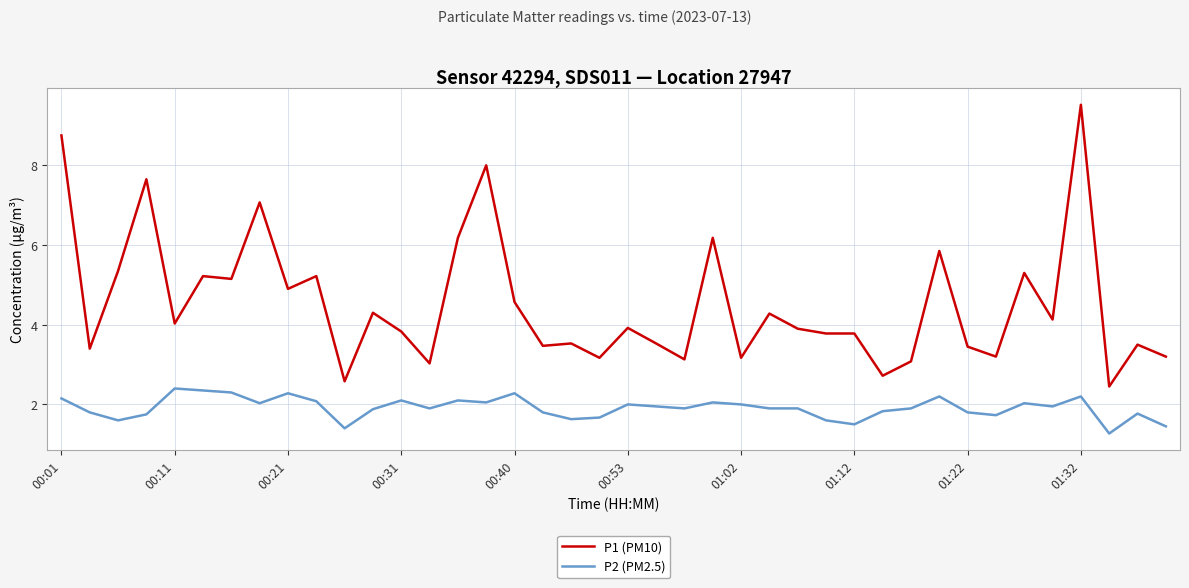

What is the maximum value shown in the chart?

9.5